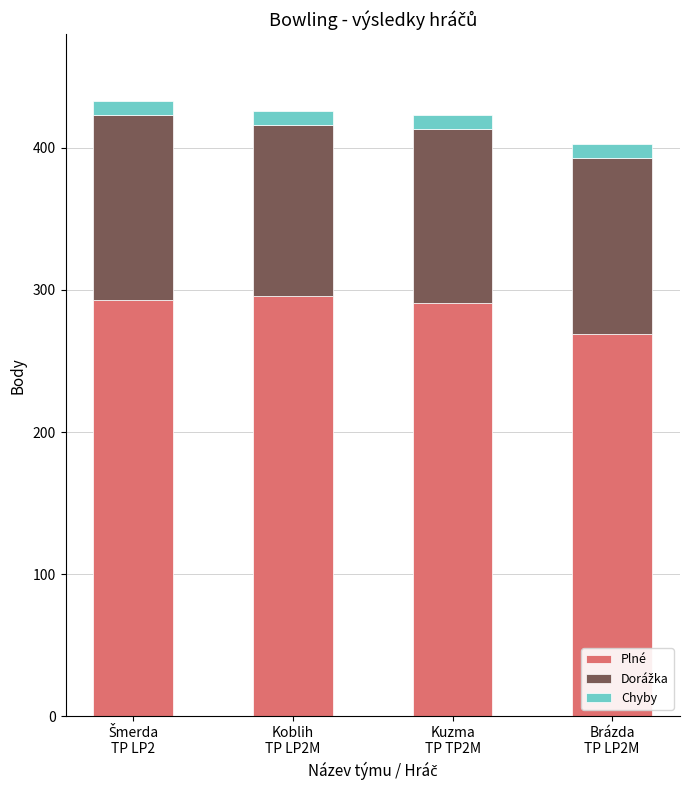

What is the maximum value for Plné?

296